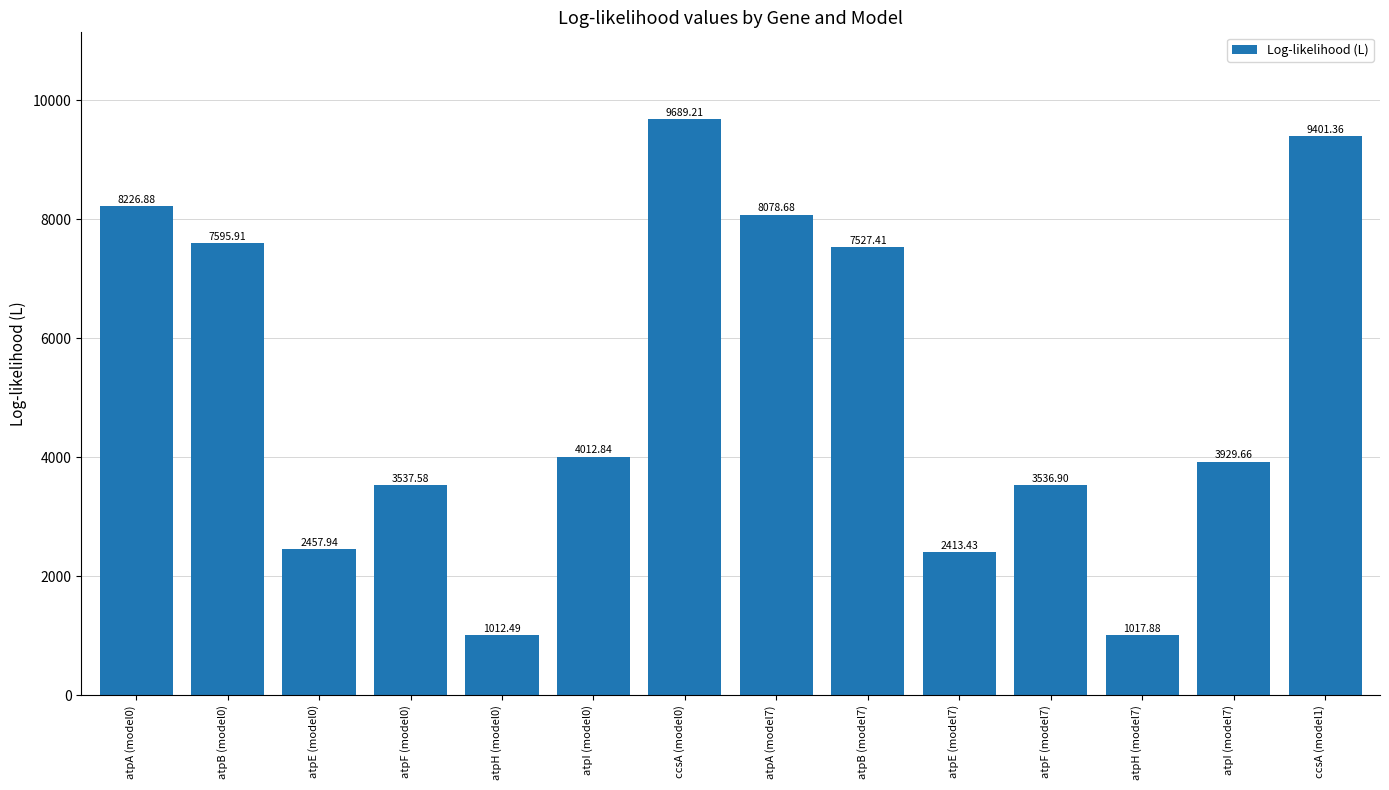

Reading left to right, transcribe all the data shown in this chart.

atpA (model0)=8226.9	atpB (model0)=7595.9	atpE (model0)=2457.9	atpF (model0)=3537.6	atpH (model0)=1012.5	atpI (model0)=4012.8	ccsA (model0)=9689.2	atpA (model7)=8078.7	atpB (model7)=7527.4	atpE (model7)=2413.4	atpF (model7)=3536.9	atpH (model7)=1017.9	atpI (model7)=3929.7	ccsA (model1)=9401.4